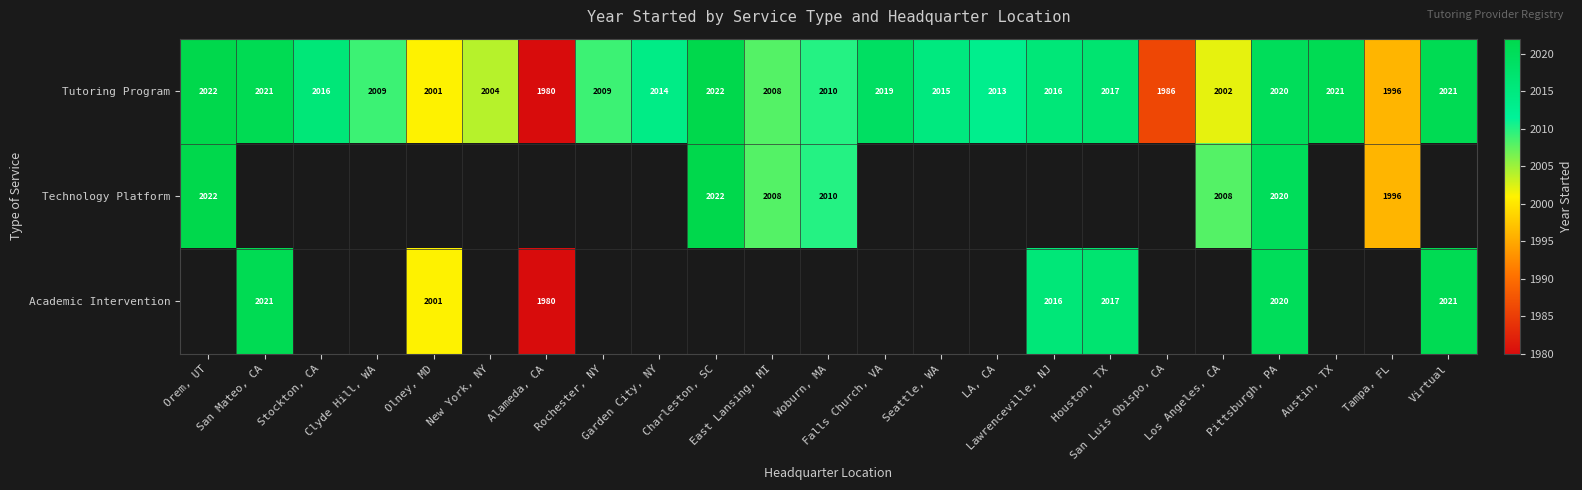

How many data points in Tutoring Program are less than 2014?

11